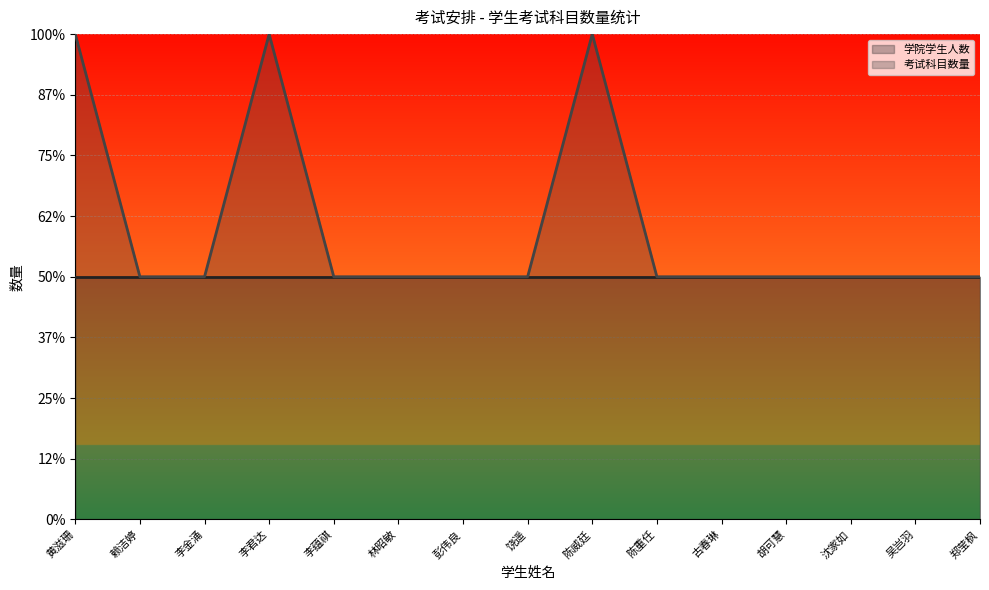

What is the label of the 6th point from the left?

林昭敏